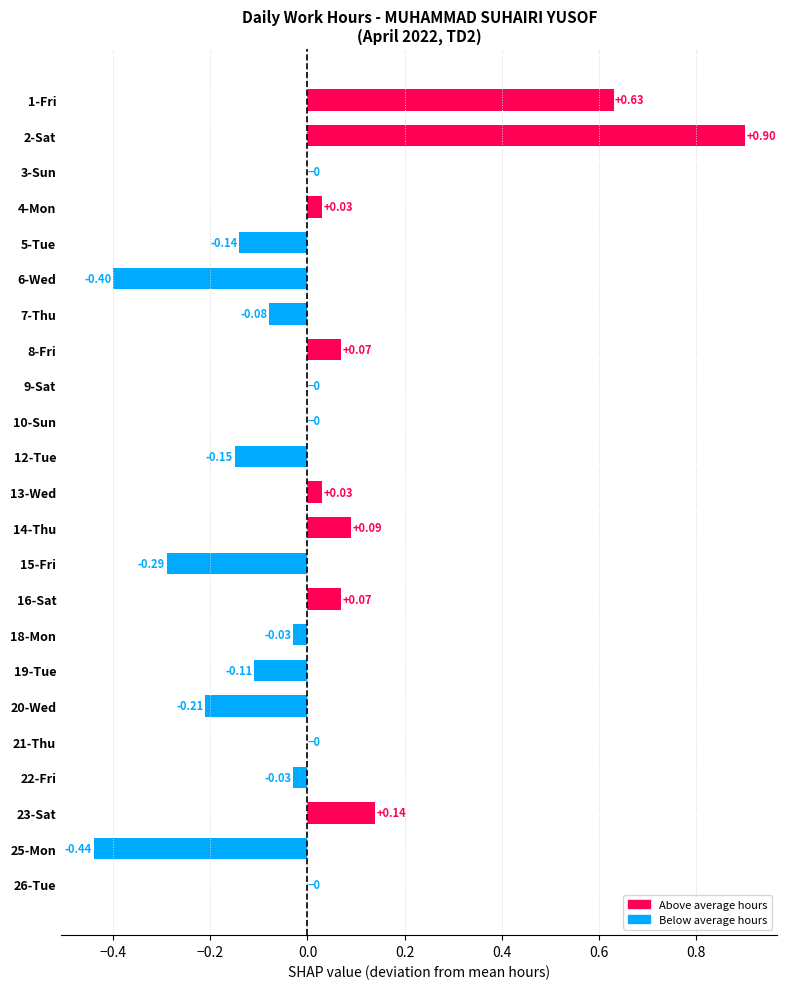

Which label corresponds to the largest value in the chart?

2-Sat